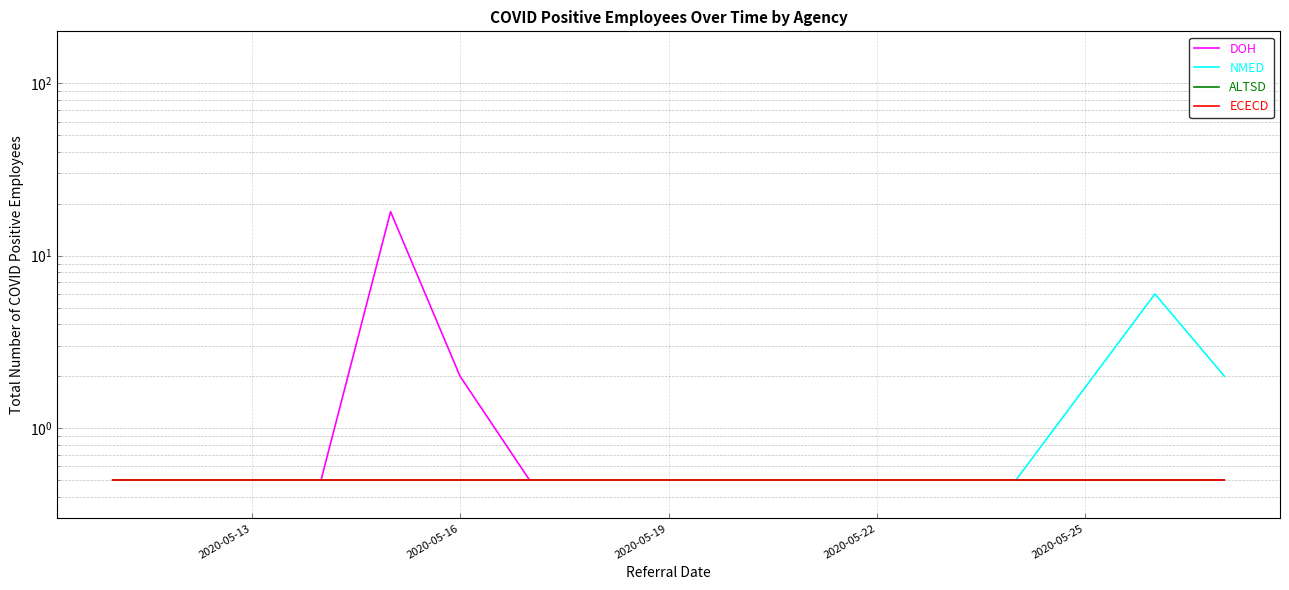

True or false: ECECD and NMED cross at least once.

False